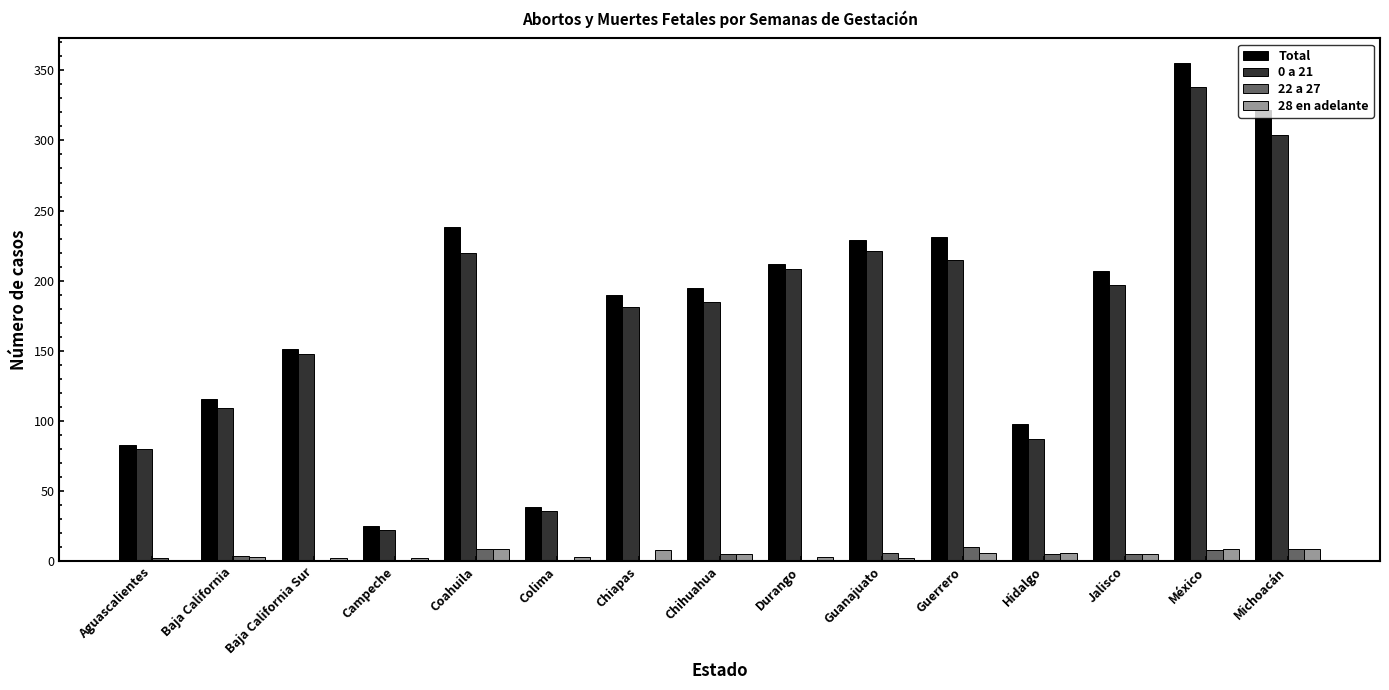

How many 22 a 27 values are between 1 and 8?

11